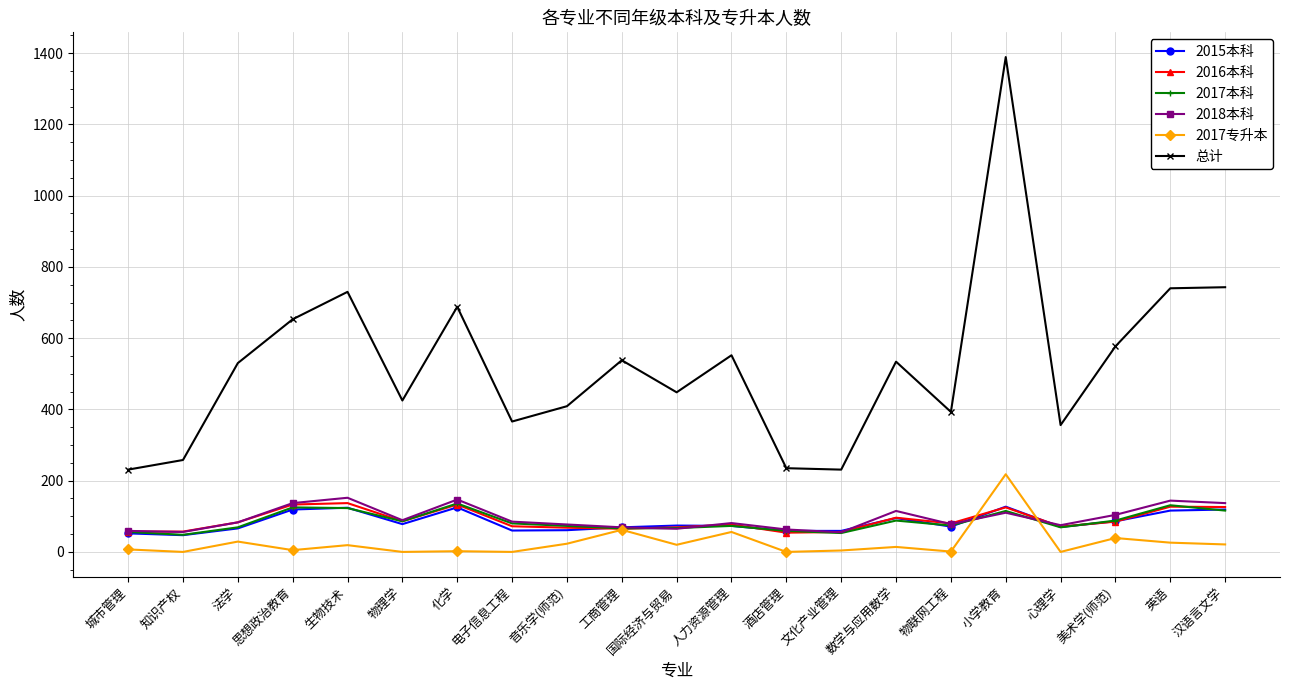

At which category is the sum across all series the highest?

小学教育